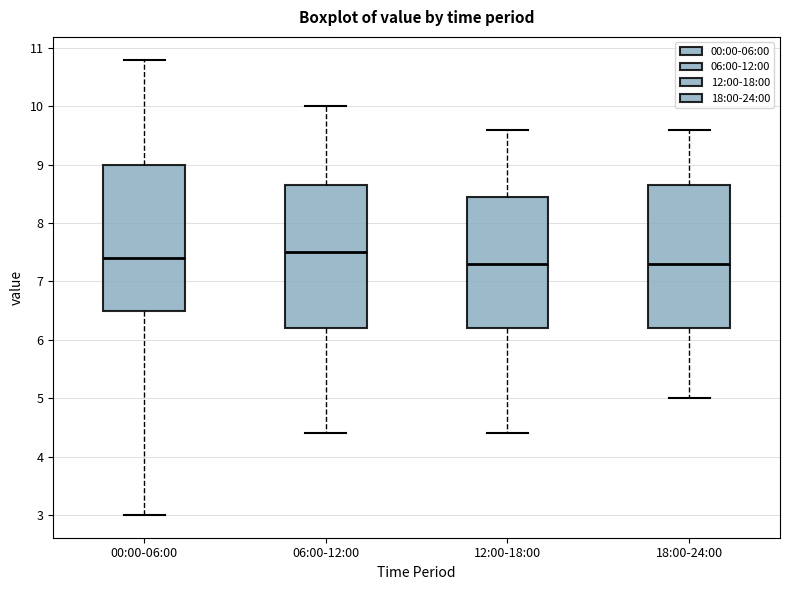

Where does the upper whisker of the box for 18:00-24:00 end on the y-axis? The values are not printed on the chart, so give them approximately, as read against the axis.

9.6